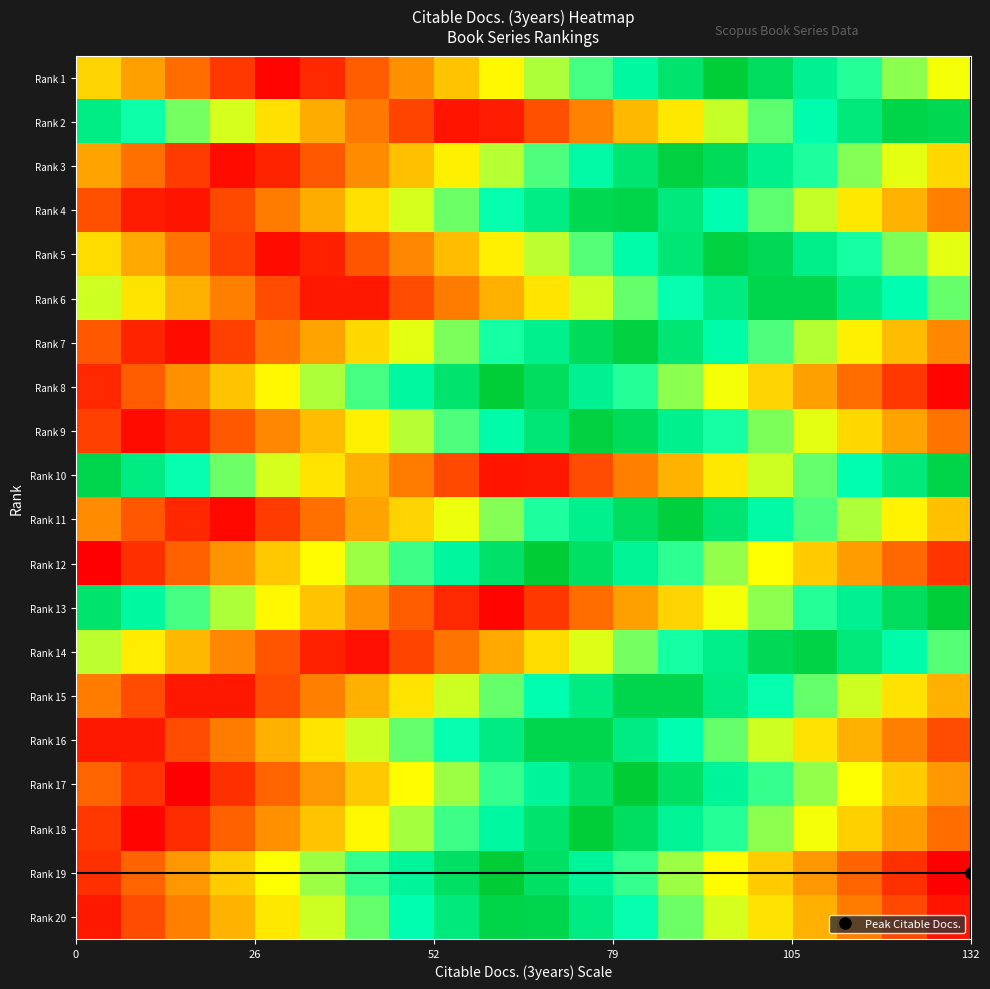

Reading right to left, transcribe all the data shown in this chart.

Rank 1: 0.3	0.3	0.4	0.4	0.5	0.5	0.6	0.6	0.7	0.7	0.8	0.8	0.9	0.9	1.0	1.0	0.9	0.9	0.8	0.8
Rank 2: 0.5	0.5	0.6	0.6	0.7	0.7	0.8	0.8	0.9	0.9	1.0	1.0	0.9	0.9	0.8	0.8	0.7	0.7	0.6	0.6
Rank 3: 0.2	0.3	0.3	0.4	0.4	0.5	0.5	0.6	0.6	0.7	0.7	0.8	0.8	0.9	0.9	1.0	1.0	0.9	0.9	0.8
Rank 4: 0.1	0.2	0.2	0.3	0.3	0.4	0.4	0.5	0.5	0.6	0.6	0.7	0.7	0.8	0.8	0.9	0.9	1.0	1.0	0.9
Rank 5: 0.3	0.3	0.4	0.4	0.5	0.5	0.6	0.6	0.7	0.7	0.8	0.8	0.9	0.9	1.0	1.0	0.9	0.9	0.8	0.8
Rank 6: 0.3	0.4	0.4	0.5	0.5	0.6	0.6	0.7	0.7	0.8	0.8	0.9	0.9	1.0	1.0	0.9	0.9	0.8	0.8	0.7
Rank 7: 0.1	0.2	0.2	0.3	0.3	0.4	0.4	0.5	0.5	0.6	0.6	0.7	0.7	0.8	0.8	0.9	0.9	1.0	1.0	0.9
Rank 8: 0.0	0.1	0.1	0.2	0.2	0.3	0.3	0.4	0.4	0.5	0.5	0.6	0.6	0.7	0.7	0.8	0.8	0.9	0.9	1.0
Rank 9: 0.1	0.2	0.2	0.3	0.3	0.4	0.4	0.5	0.5	0.6	0.6	0.7	0.7	0.8	0.8	0.9	0.9	1.0	1.0	0.9
Rank 10: 0.5	0.6	0.6	0.7	0.7	0.8	0.8	0.9	0.9	1.0	1.0	0.9	0.9	0.8	0.8	0.7	0.7	0.6	0.6	0.5
Rank 11: 0.2	0.2	0.3	0.3	0.4	0.4	0.5	0.5	0.6	0.6	0.7	0.7	0.8	0.8	0.9	0.9	1.0	1.0	0.9	0.9
Rank 12: 0.1	0.1	0.2	0.2	0.3	0.3	0.4	0.4	0.5	0.5	0.6	0.6	0.7	0.7	0.8	0.8	0.9	0.9	1.0	1.0
Rank 13: 0.5	0.5	0.6	0.6	0.7	0.7	0.8	0.8	0.9	0.9	1.0	1.0	0.9	0.9	0.8	0.8	0.7	0.7	0.6	0.6
Rank 14: 0.3	0.4	0.4	0.5	0.5	0.6	0.6	0.7	0.7	0.8	0.8	0.9	0.9	1.0	1.0	0.9	0.9	0.8	0.8	0.7
Rank 15: 0.2	0.2	0.3	0.3	0.4	0.4	0.5	0.5	0.6	0.6	0.7	0.7	0.8	0.8	0.9	0.9	1.0	1.0	0.9	0.9
Rank 16: 0.1	0.1	0.2	0.2	0.3	0.3	0.4	0.4	0.5	0.5	0.6	0.6	0.7	0.7	0.8	0.8	0.9	0.9	1.0	1.0
Rank 17: 0.2	0.2	0.3	0.3	0.4	0.4	0.5	0.5	0.6	0.6	0.7	0.7	0.8	0.8	0.9	0.9	1.0	1.0	0.9	0.9
Rank 18: 0.1	0.2	0.2	0.3	0.3	0.4	0.4	0.5	0.5	0.6	0.6	0.7	0.7	0.8	0.8	0.9	0.9	1.0	1.0	0.9
Rank 19: 1.0	0.9	0.9	0.8	0.8	0.8	0.7	0.7	0.6	0.6	0.5	0.4	0.4	0.3	0.3	0.2	0.2	0.2	0.1	0.1
Rank 20: 0.0	0.1	0.1	0.2	0.2	0.3	0.3	0.4	0.4	0.5	0.5	0.6	0.6	0.7	0.7	0.8	0.8	0.9	0.9	1.0